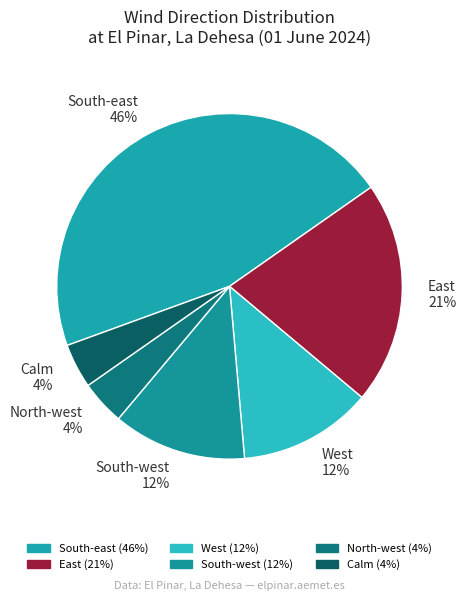

Is it true that South-east is 46% of the pie?

True